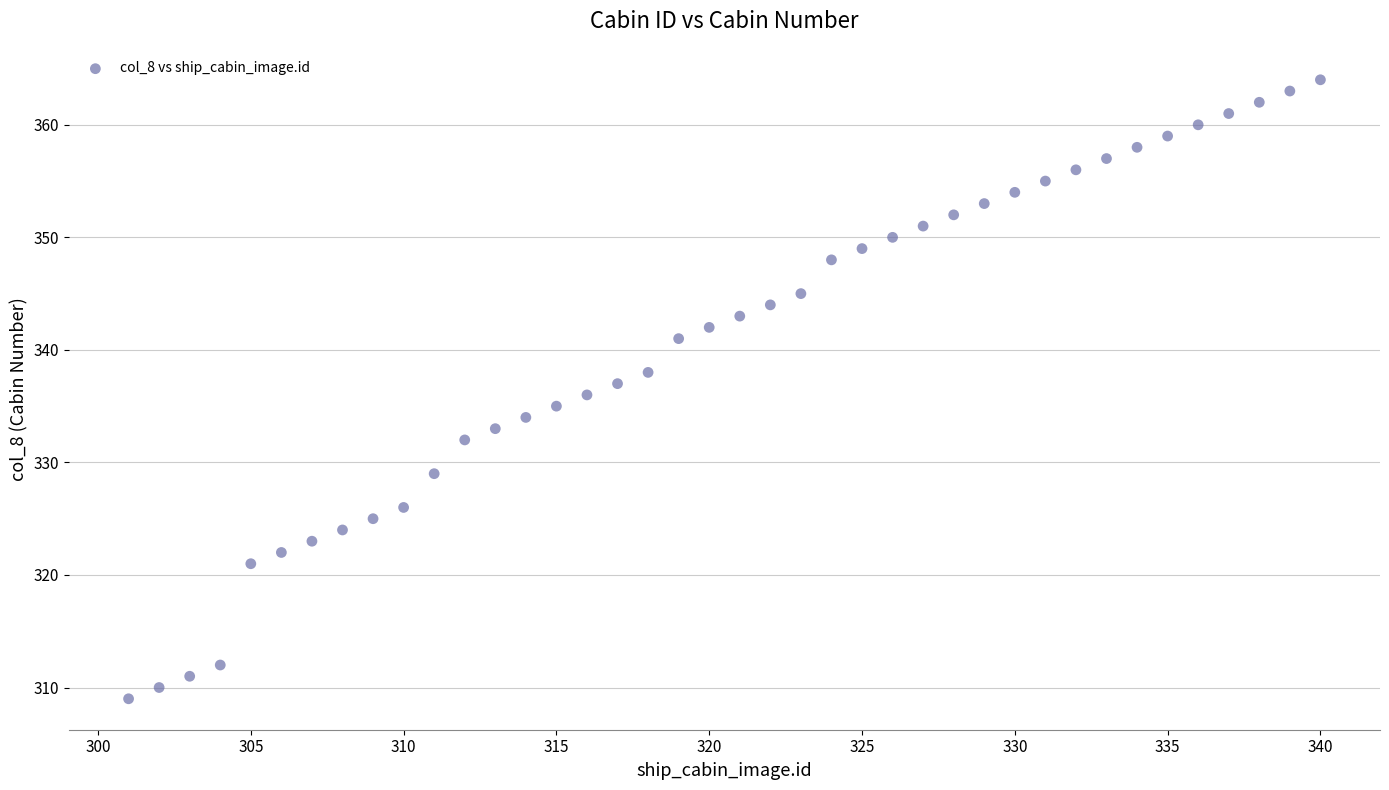

What is the range of Y values (max minus min)?

55